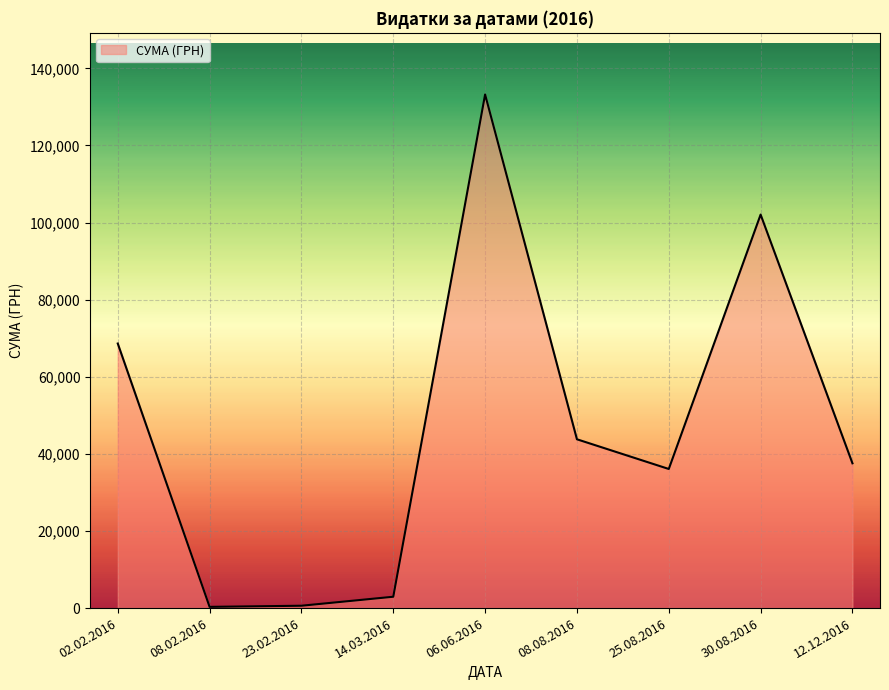

Which has a higher value, 08.02.2016 or 25.08.2016?

25.08.2016